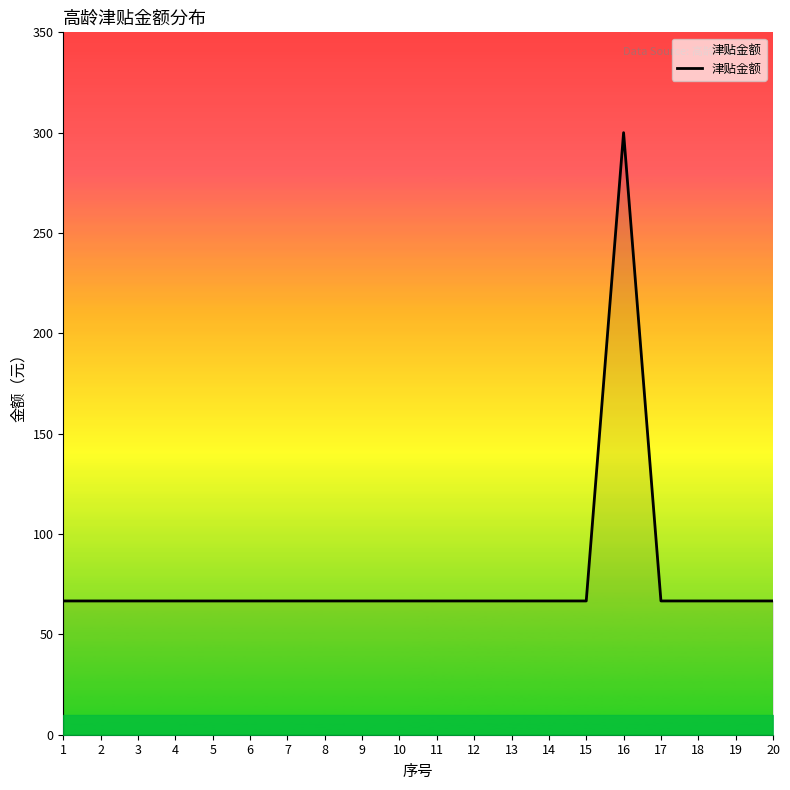

What is the greatest value displayed?

300.0